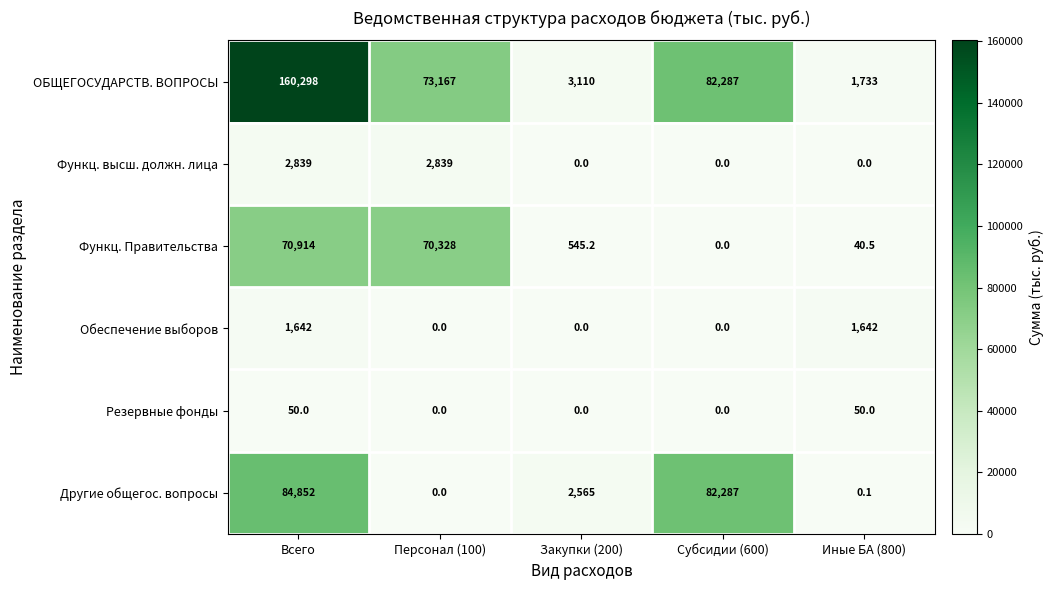

The ОБЩЕГОСУДАРСТВ. ВОПРОСЫ series shows 160298.0 at Всего. True or false?

True